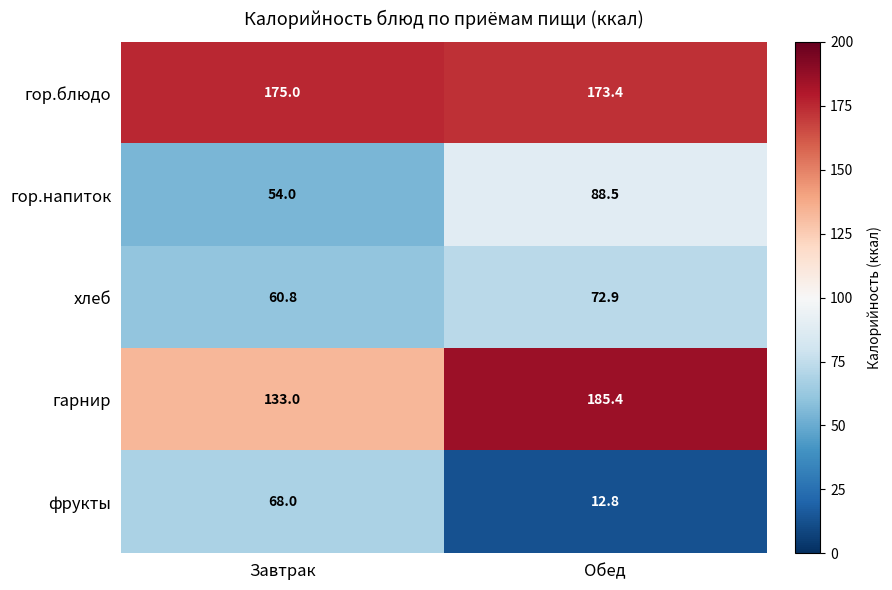

Reading right to left, list all the values displayed in this chart.

гор.блюдо: 173.4	175.0
гор.напиток: 88.5	54.0
хлеб: 72.9	60.8
гарнир: 185.4	133.0
фрукты: 12.8	68.0